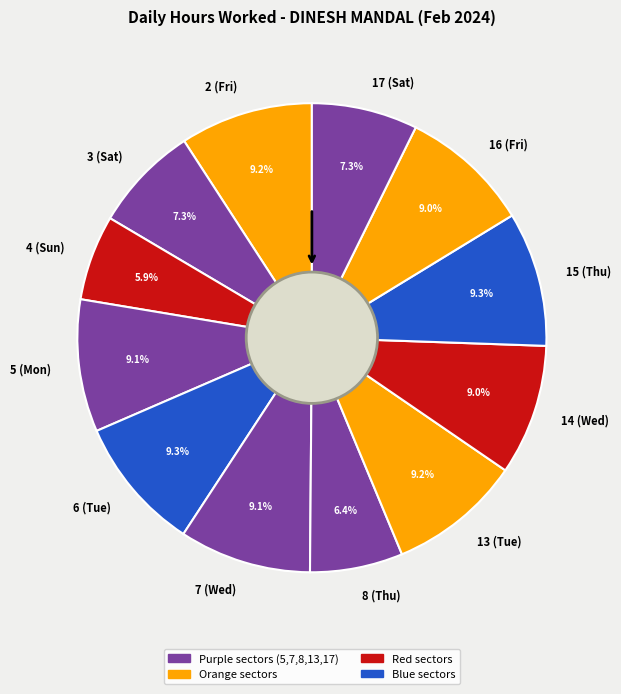

To the nearest percent, what portion does 5 (Mon) represent?

9%